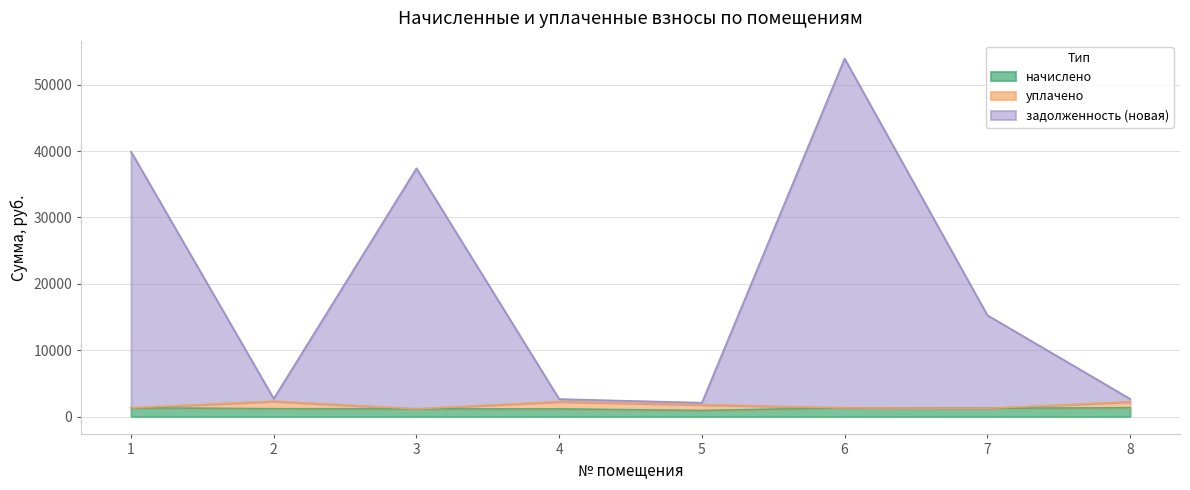

What are all the series names shown in the legend?

начислено, уплачено, задолженность (новая)